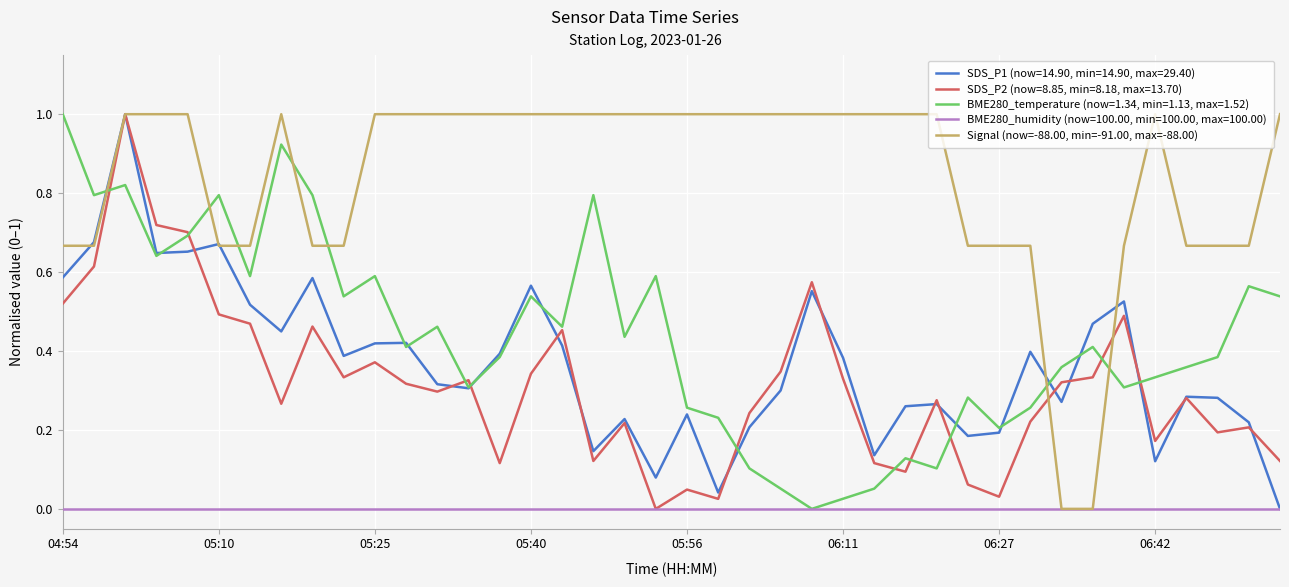

What is the maximum value shown in the chart?

1.0